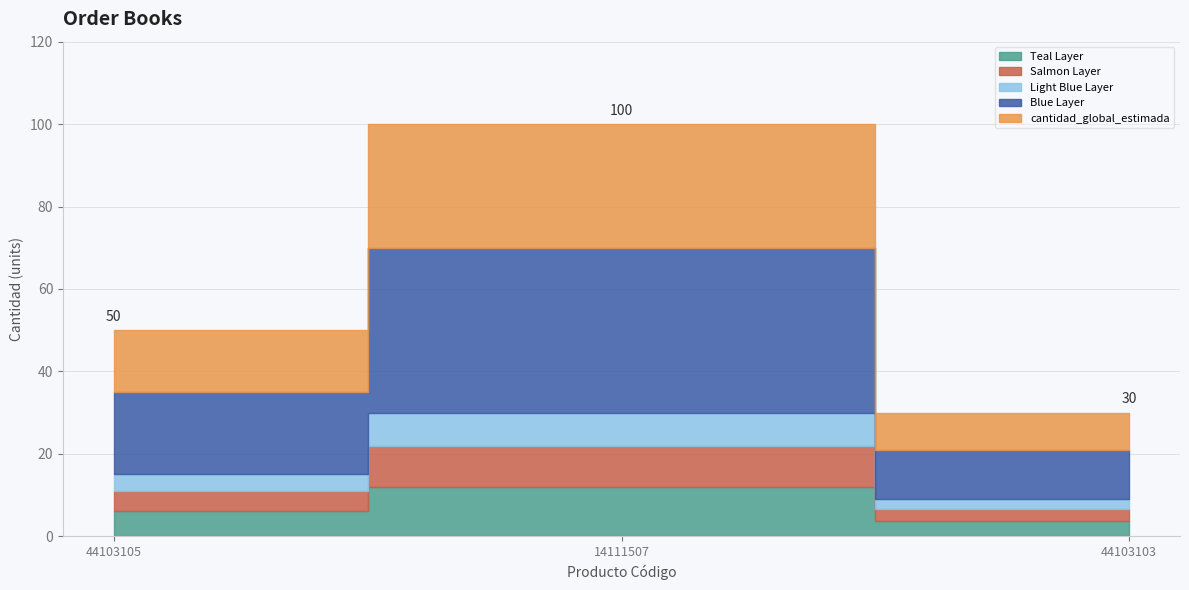

Reading left to right, list all the values displayed in this chart.

44103105=50	14111507=100	44103103=30